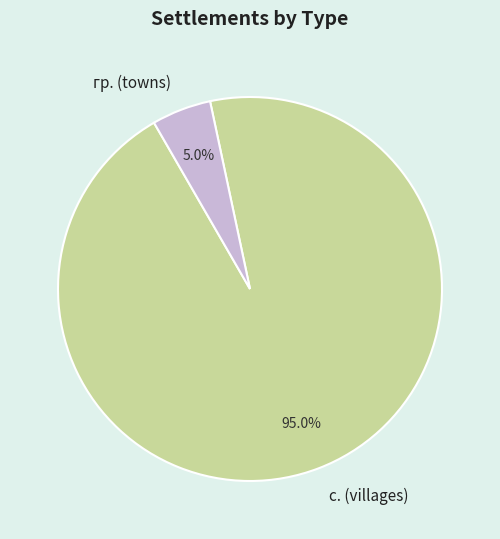

How many slices are in this pie chart?

2